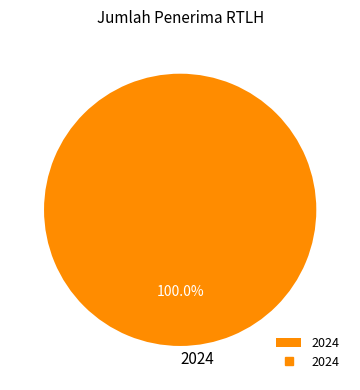

Does 2024 represent more than half of the total?

Yes